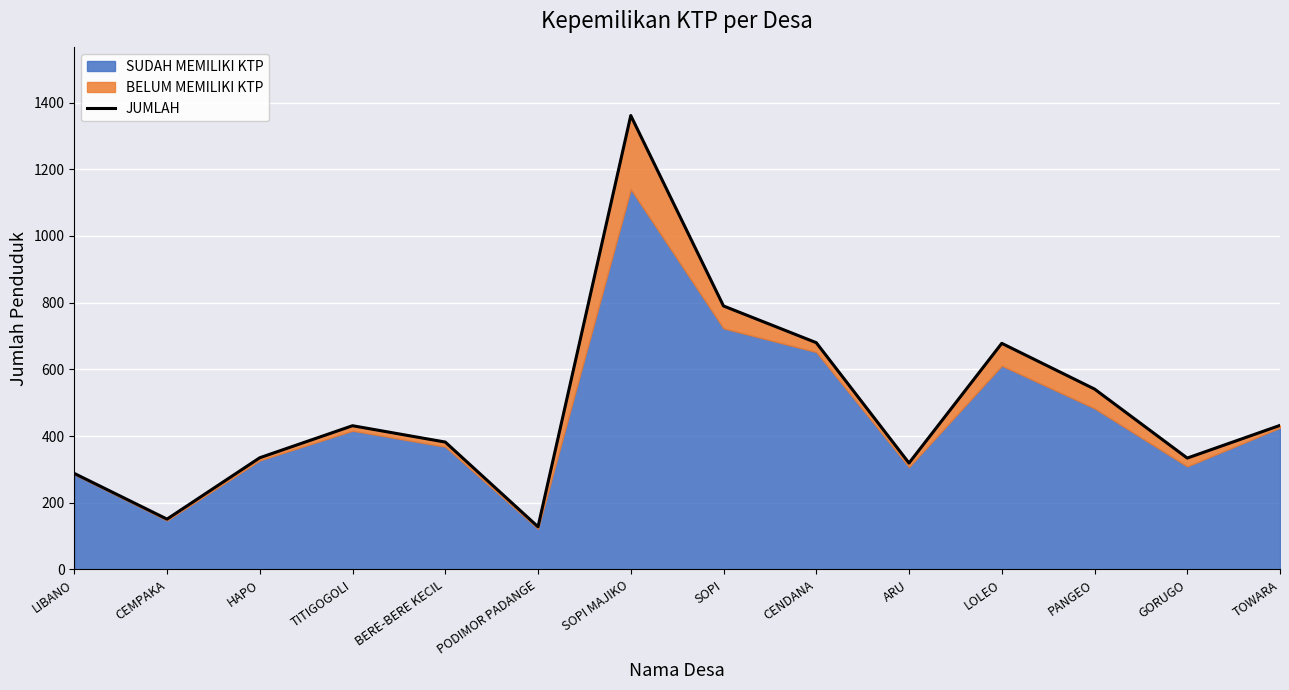

Rank the categories by value from lowest to highest.

PODIMOR PADANGE, CEMPAKA, LIBANO, ARU, GORUGO, HAPO, BERE-BERE KECIL, TITIGOGOLI, TOWARA, PANGEO, LOLEO, CENDANA, SOPI, SOPI MAJIKO